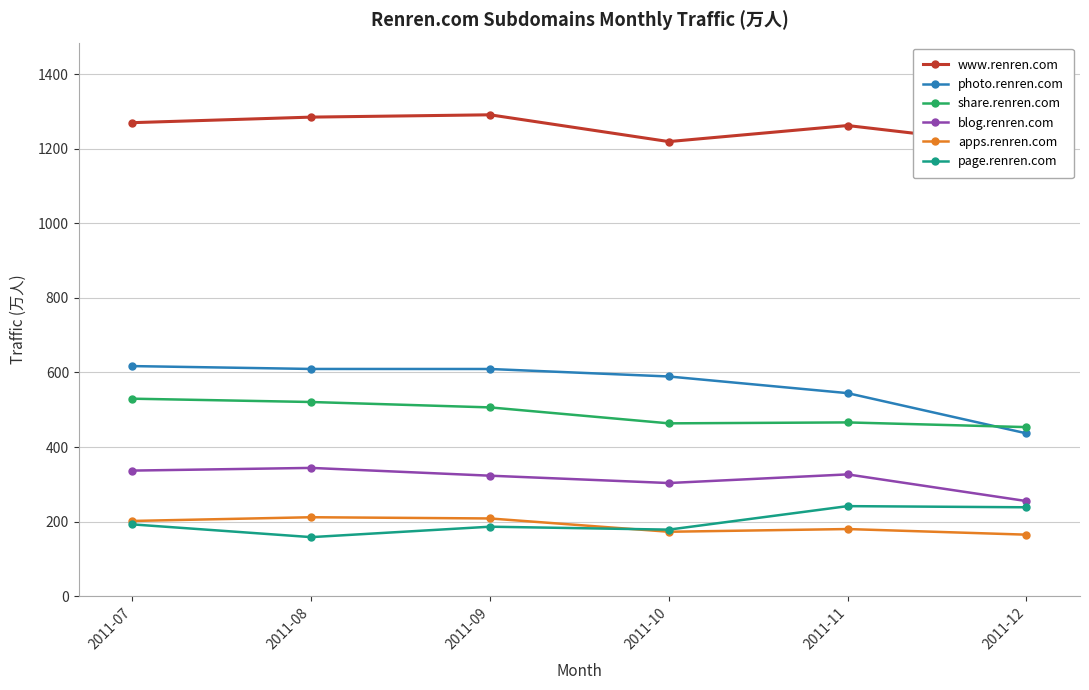

Count the number of categories in the chart.

6